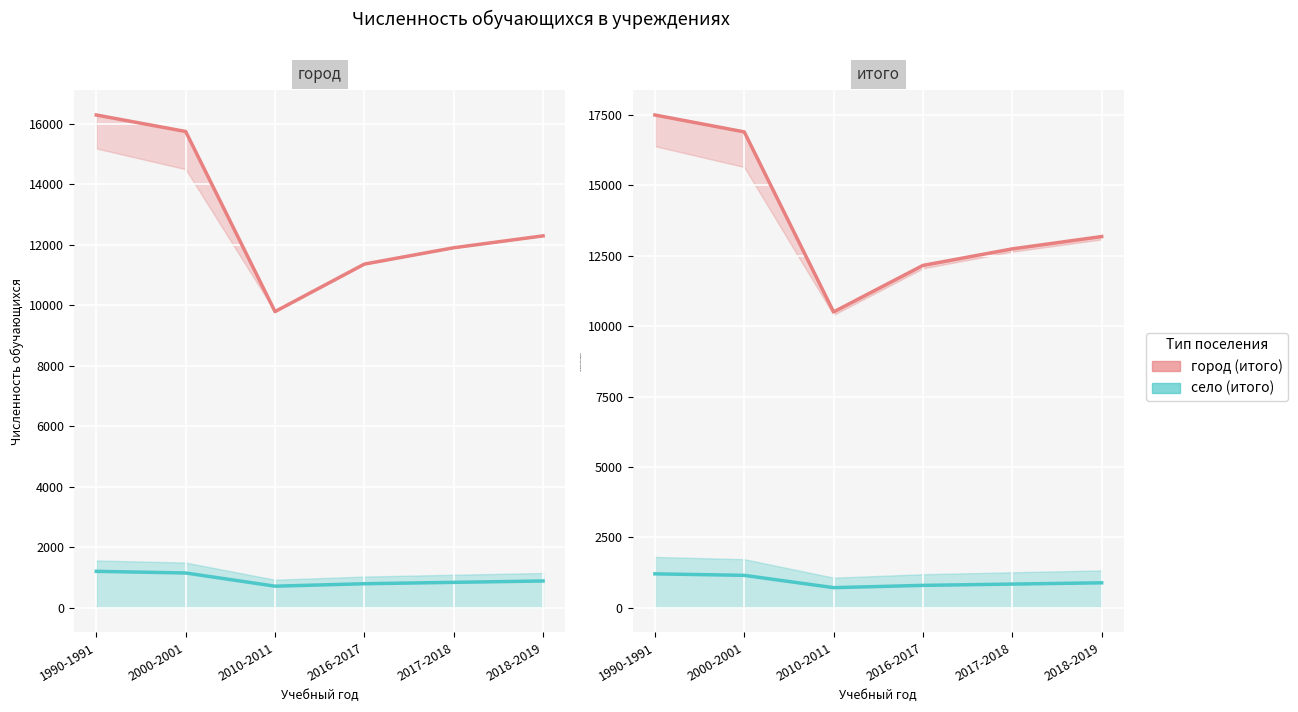

List the labels in order of село (итого) value, largest first.

1990-1991, 2000-2001, 2018-2019, 2017-2018, 2016-2017, 2010-2011